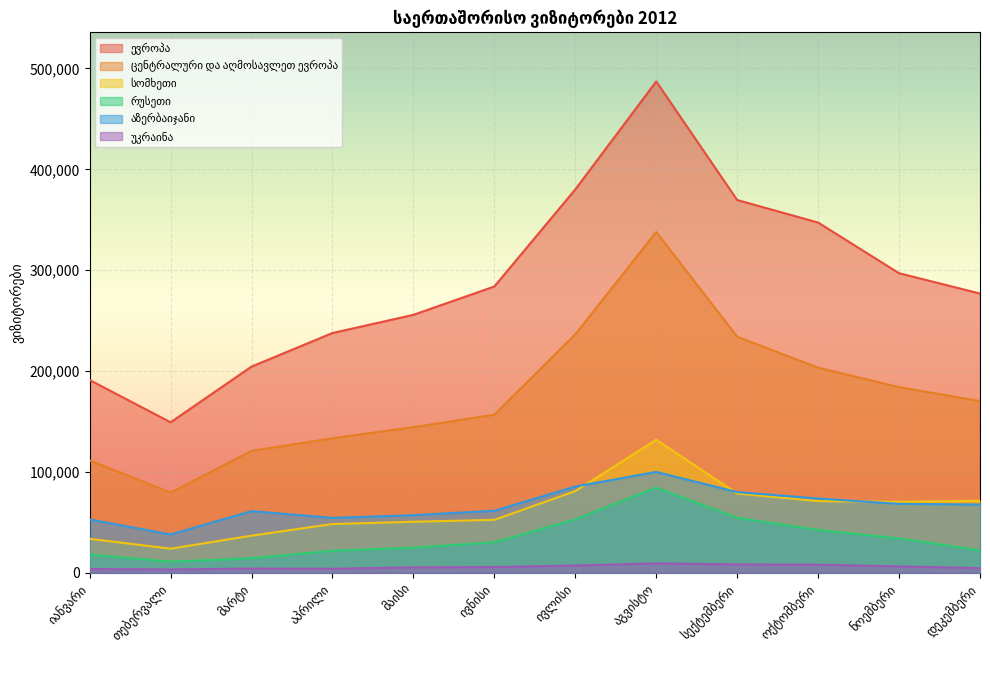

Where is აზერბაიჯანი nearest to the value 68908?

ნოემბერი